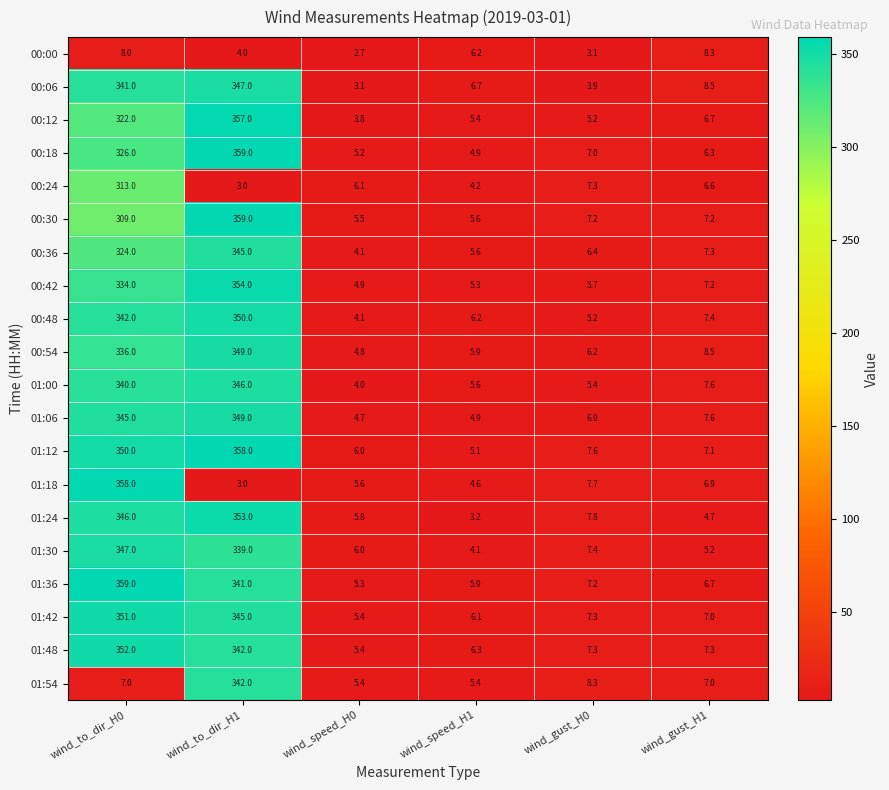

At which label does 00:24 first exceed 6?

wind_to_dir_H0